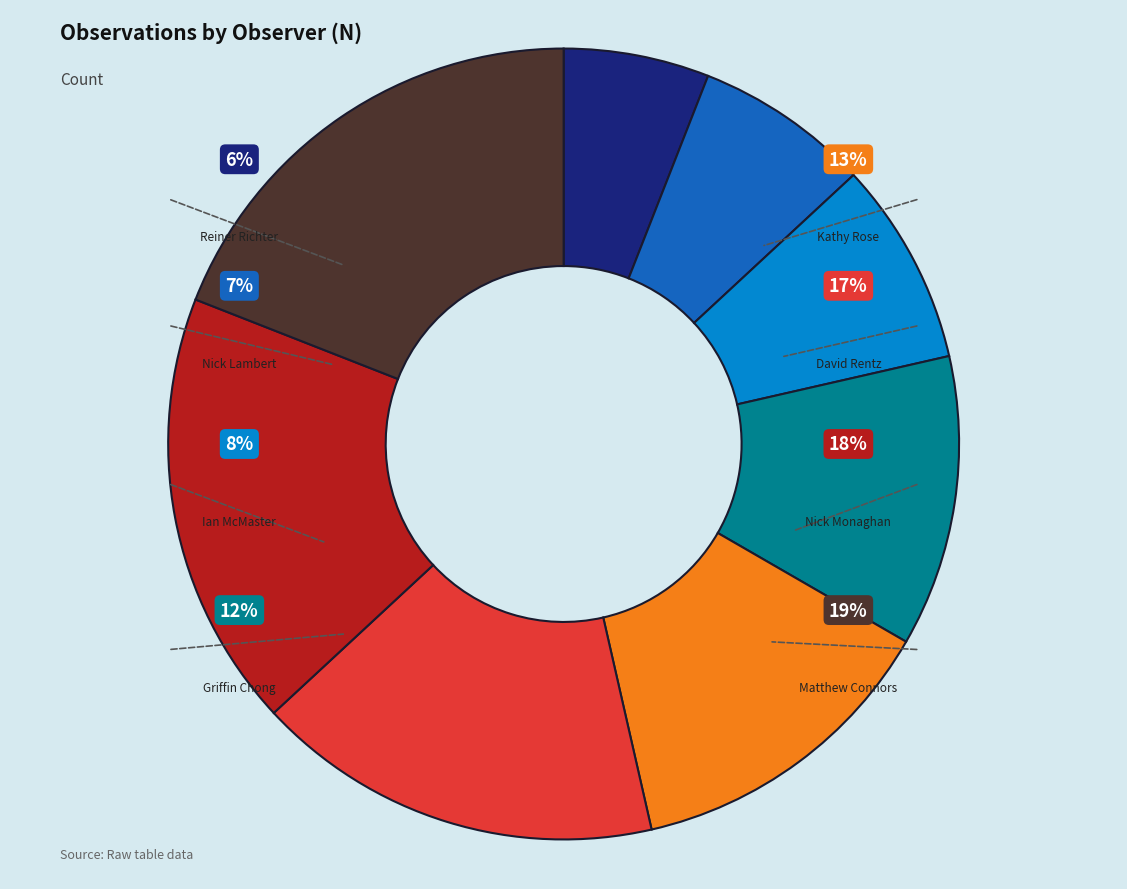

To the nearest percent, what is the combined percentage of Griffin Chong and Ian McMaster?

20%